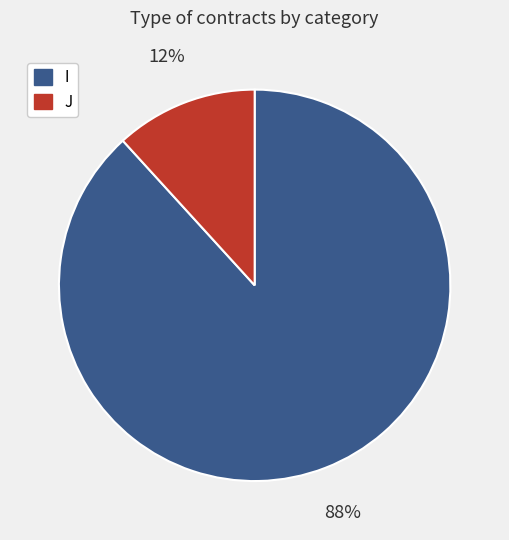

Is J the majority of the pie?

No